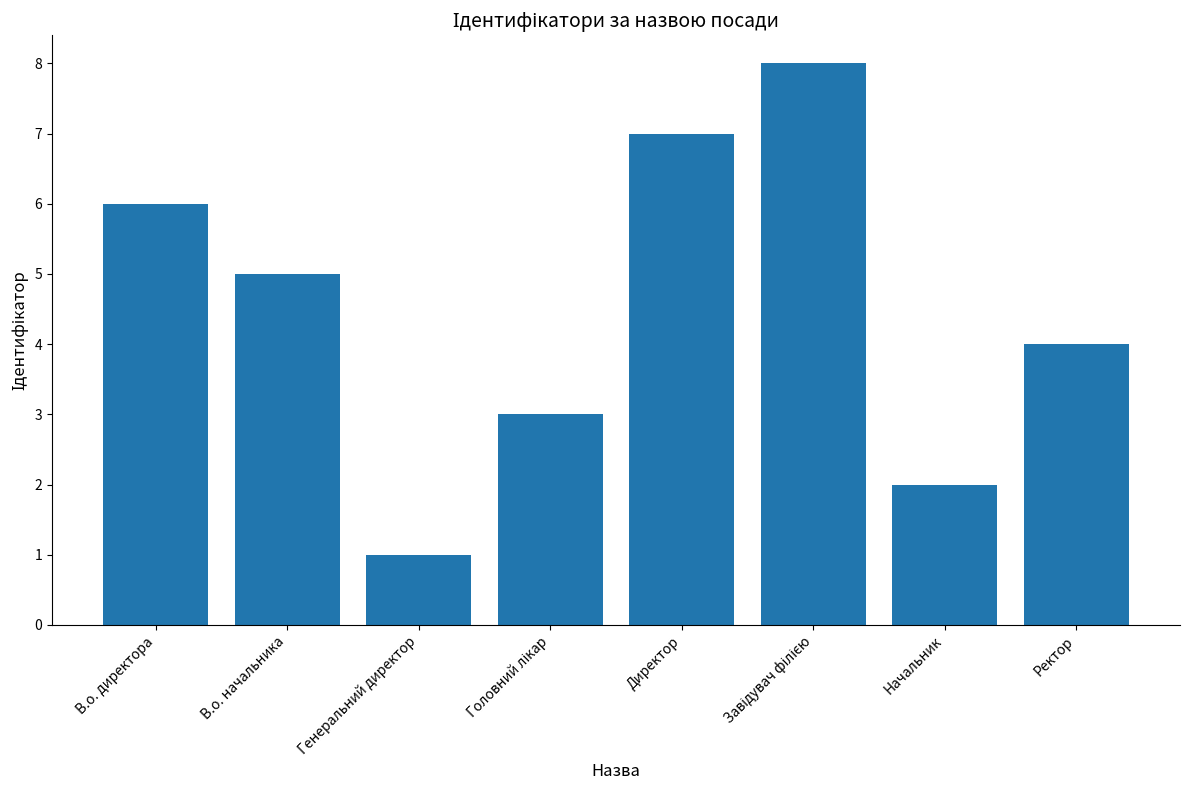

How many categories are shown in the chart?

8